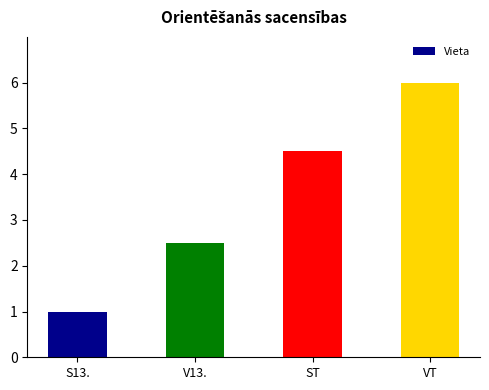

The value at S13. is 0.3. True or false?

False